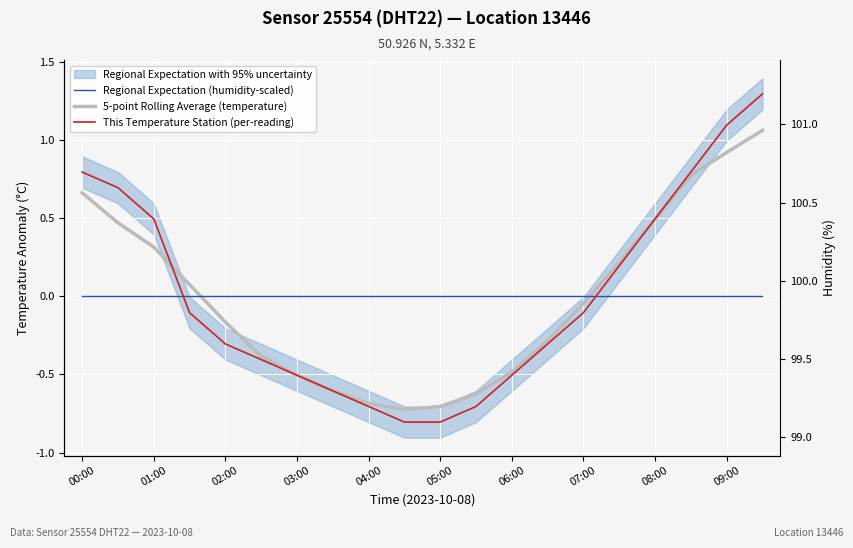

Which series changed the most between 02:00 and 07:00?

This Temperature Station (per-reading)